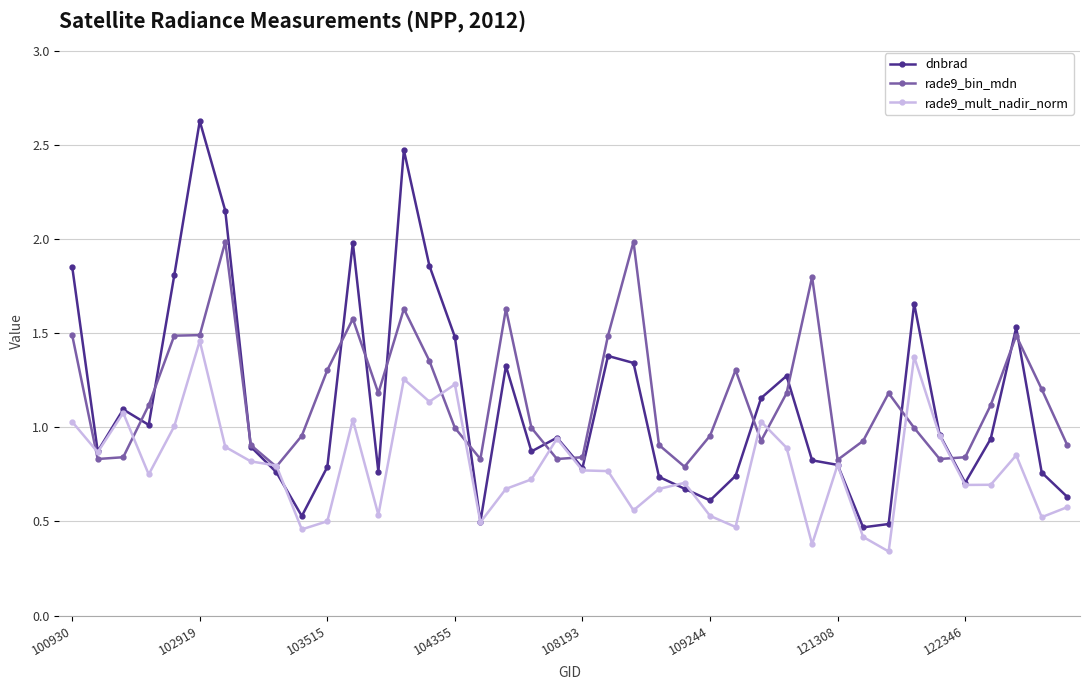

What is the value of the dnbrad point at the 5th from the left?

1.8